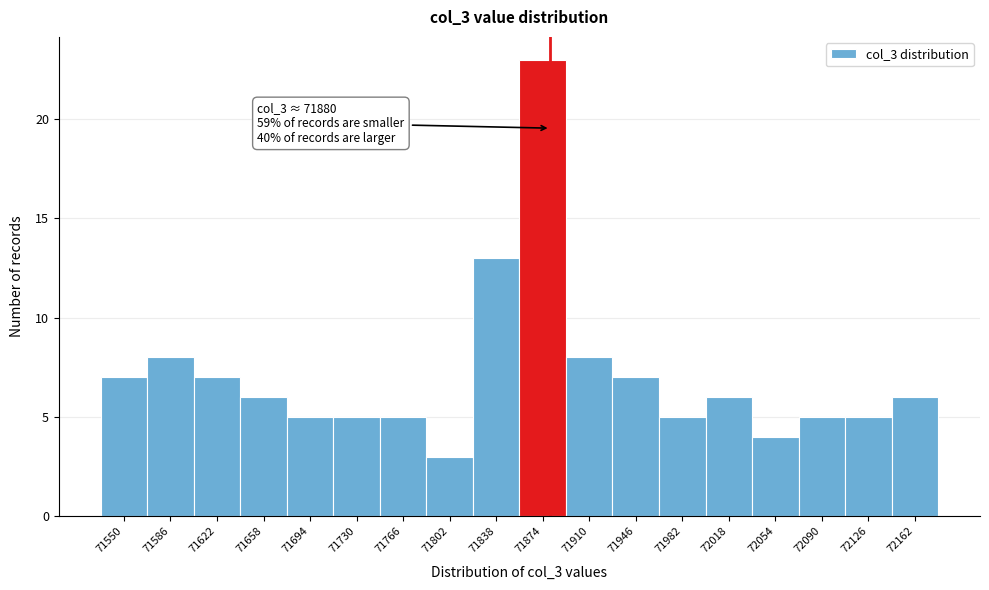

Which range on the x-axis has the tallest bar?

71856 to 71892